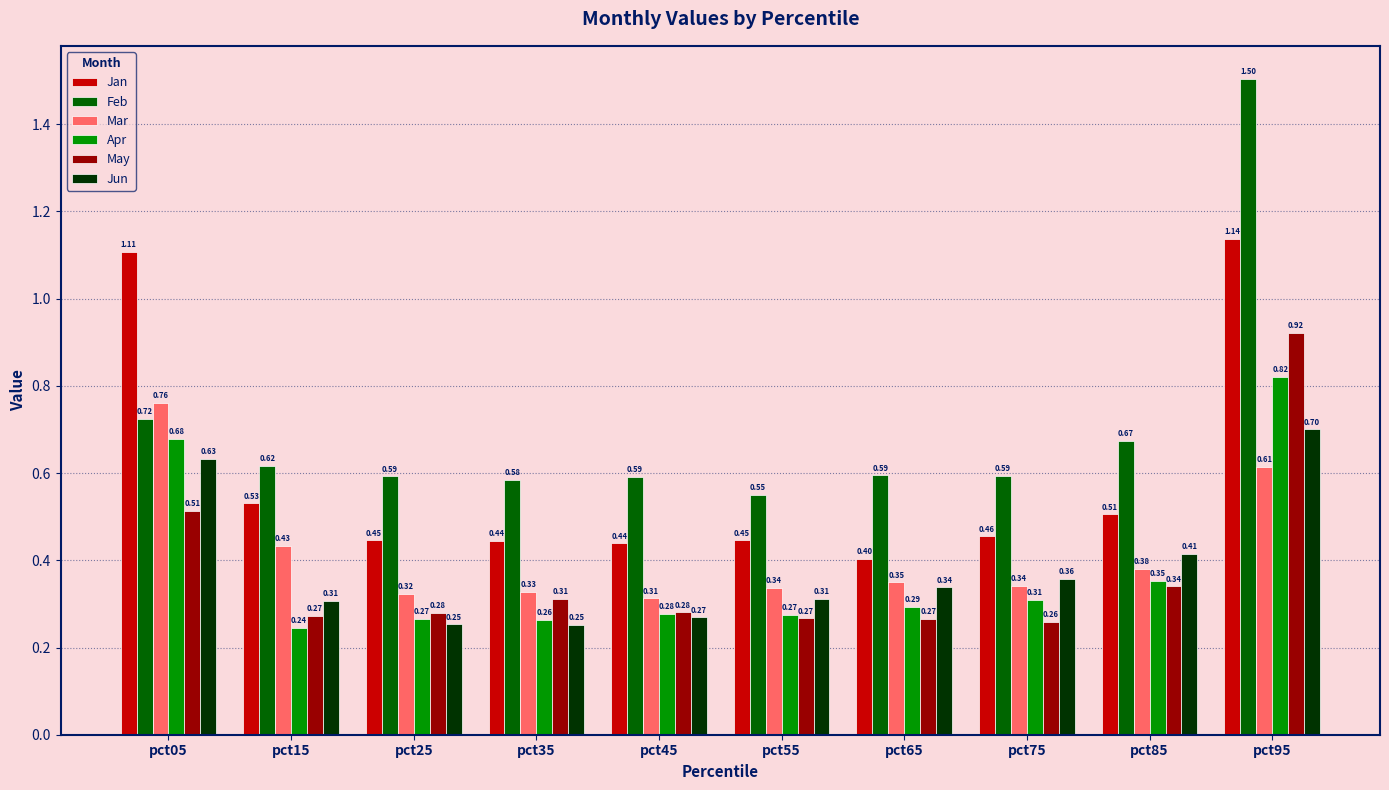

Which series changed the most between pct25 and pct95?

Feb